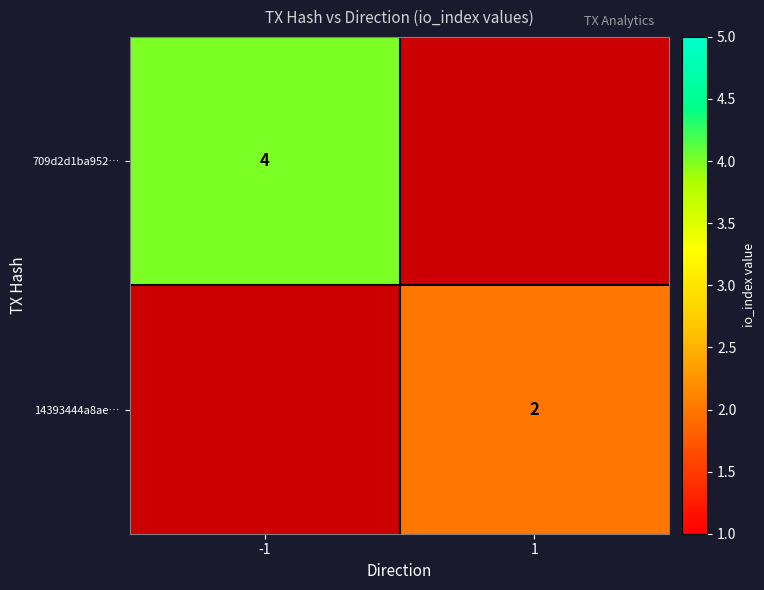

Is it true that 709d2d1ba952… equals 1 at -1?

False